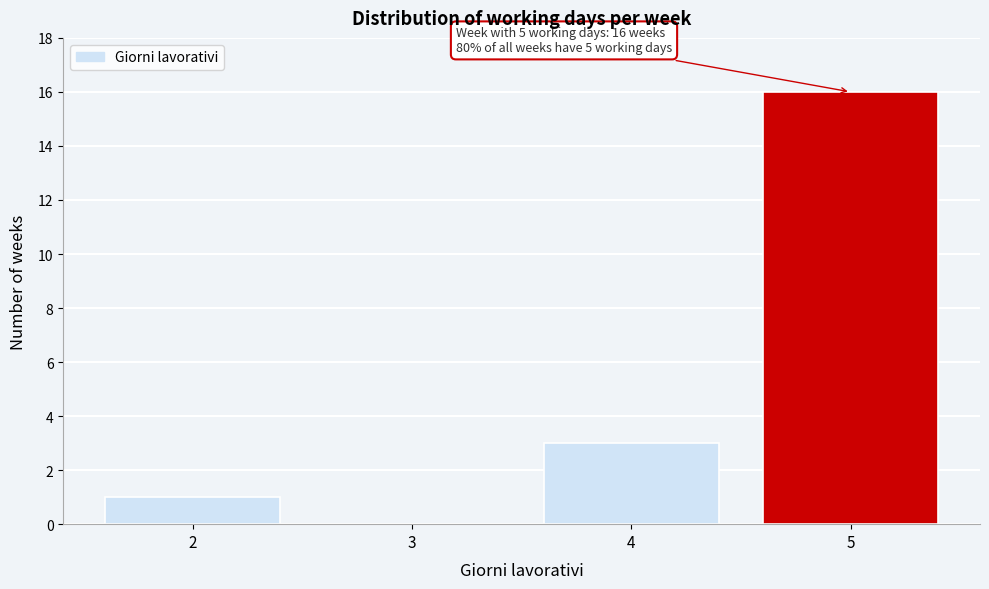

Reading right to left, extract all data points from this chart.

5=16	4=3	3=0	2=1